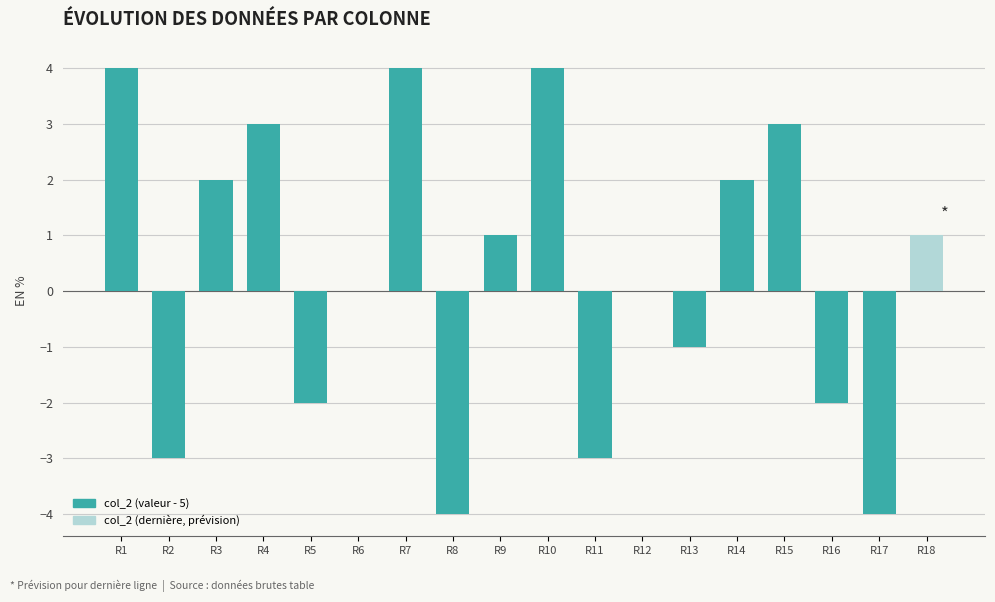

What is the greatest value displayed?

4